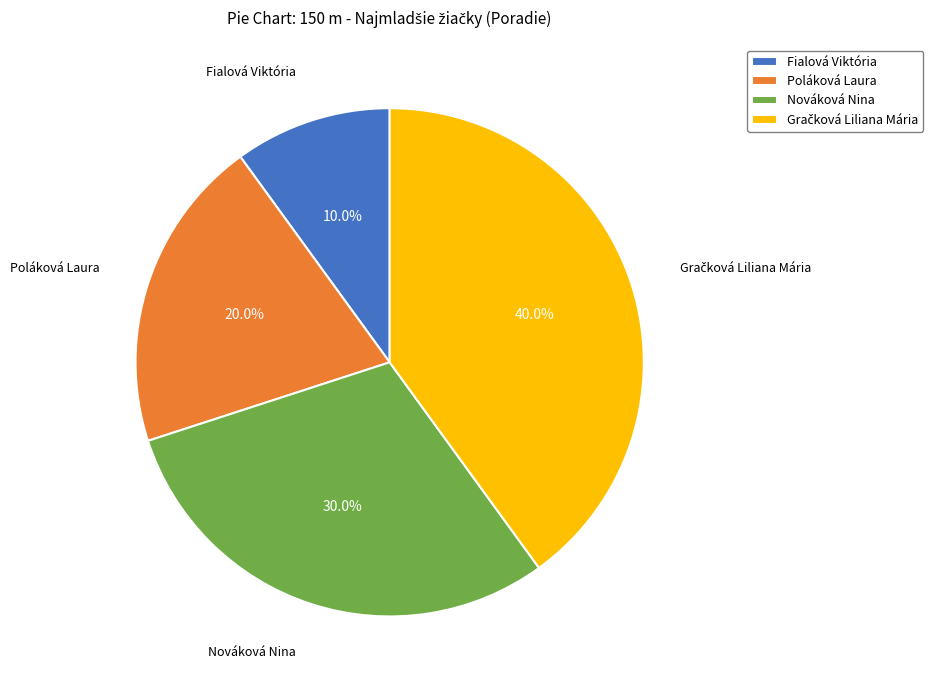

How much of the chart is everything except Nováková Nina?

70.0%